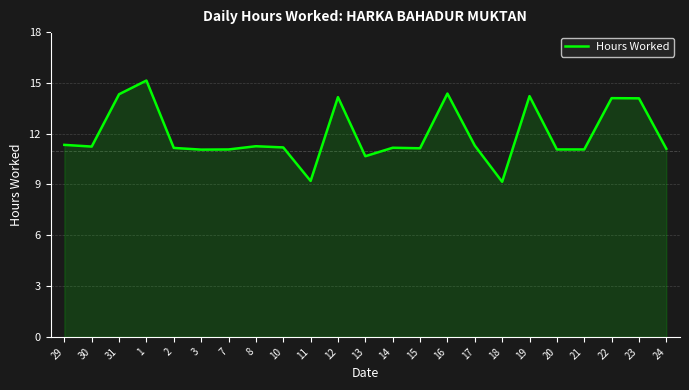

What is the minimum value shown in the chart?

9.2